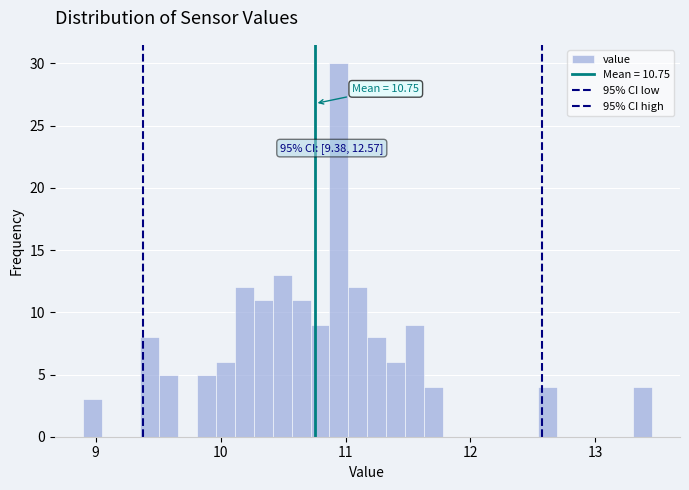

Around what value on the x-axis is the tallest bar? Give the approximate position of its centre, as read against the axis.

10.9